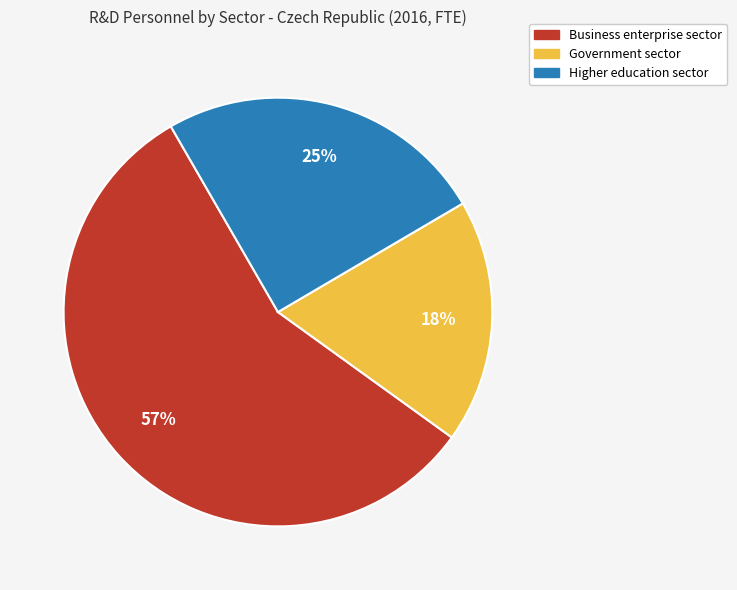

What percentage is the Government sector slice, to the nearest percent?

18%